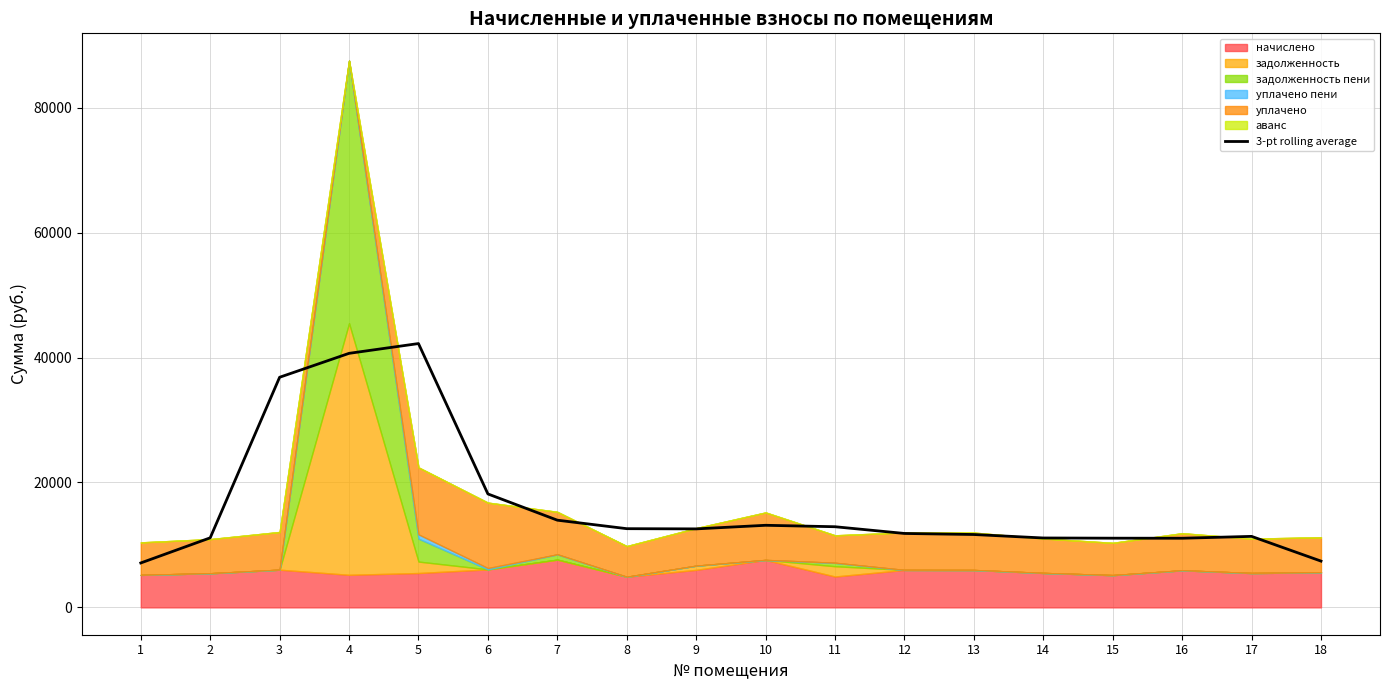

Does the chart have visible grid lines?

Yes